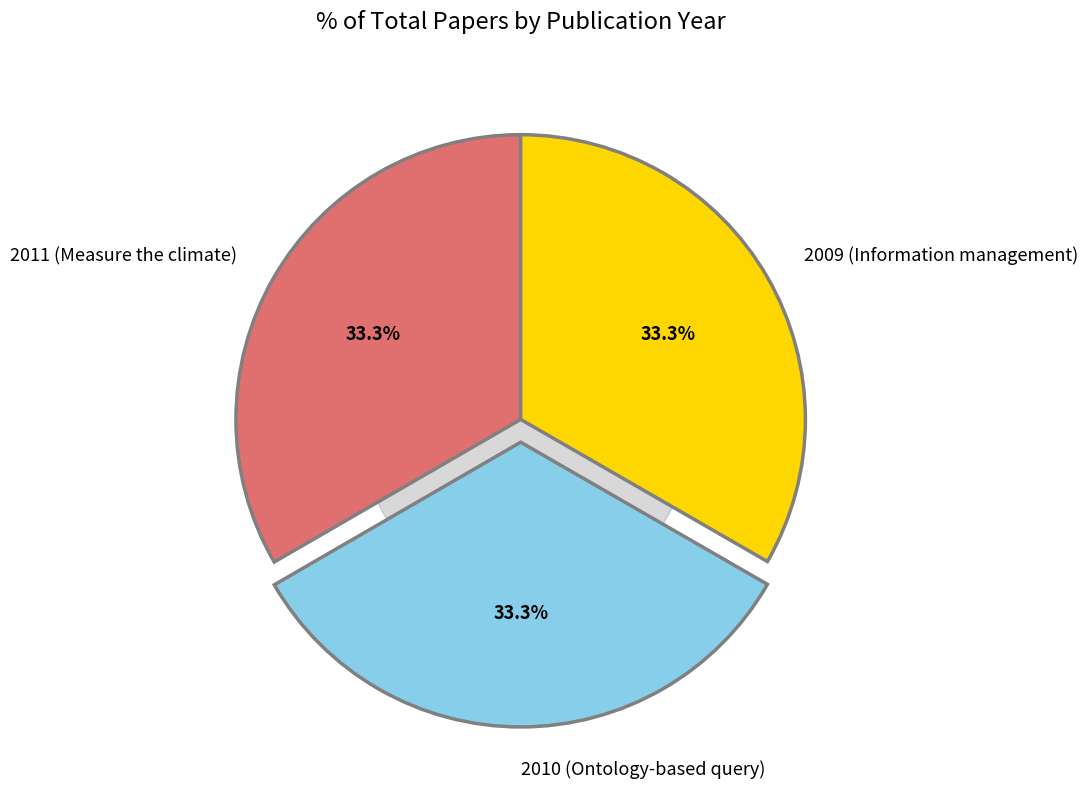

How many slices are in this pie chart?

3